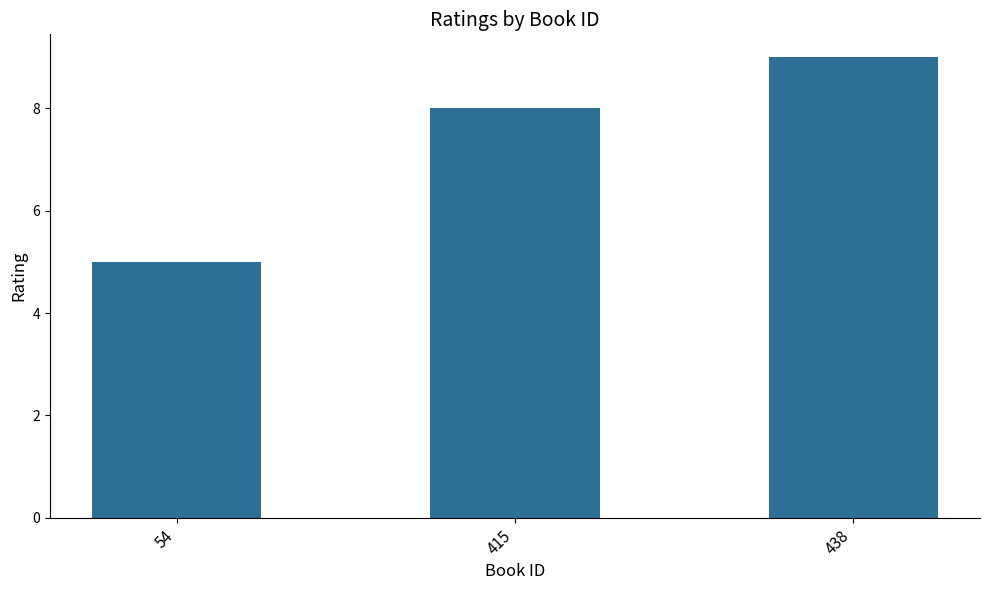

Which category has the highest value across all series?

438